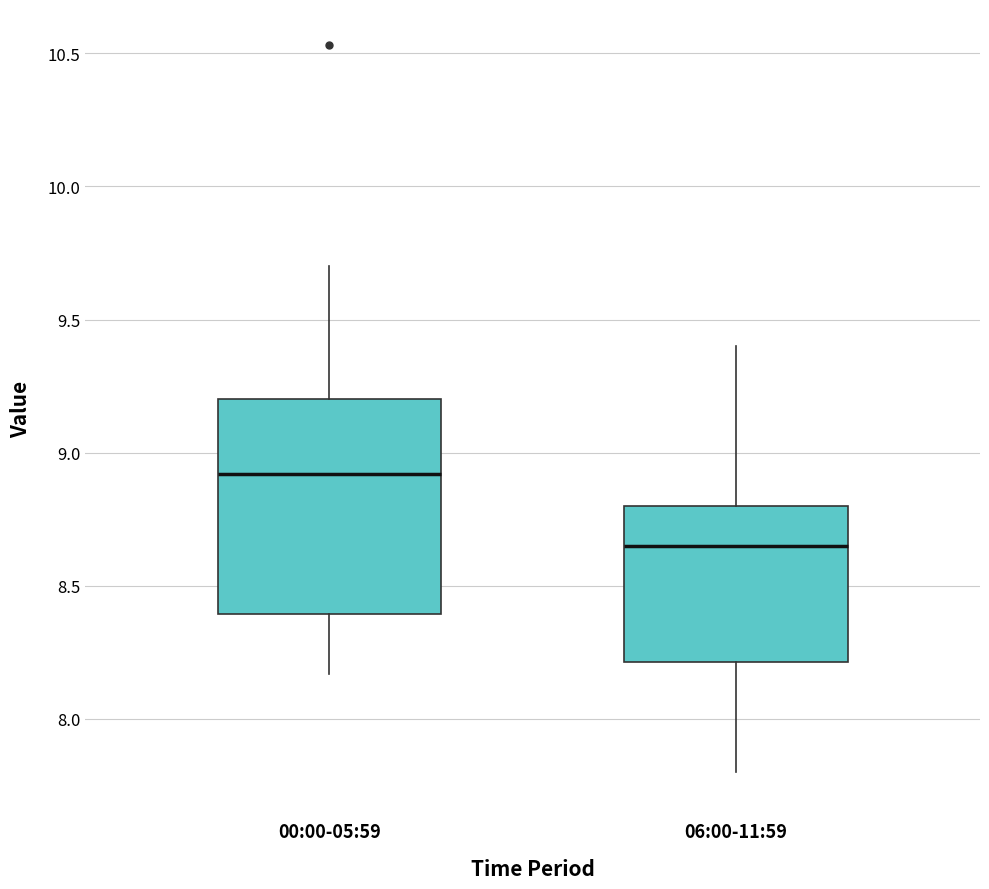

Where does the median line of the box for 06:00-11:59 sit on the y-axis? The values are not printed on the chart, so give them approximately, as read against the axis.

8.65